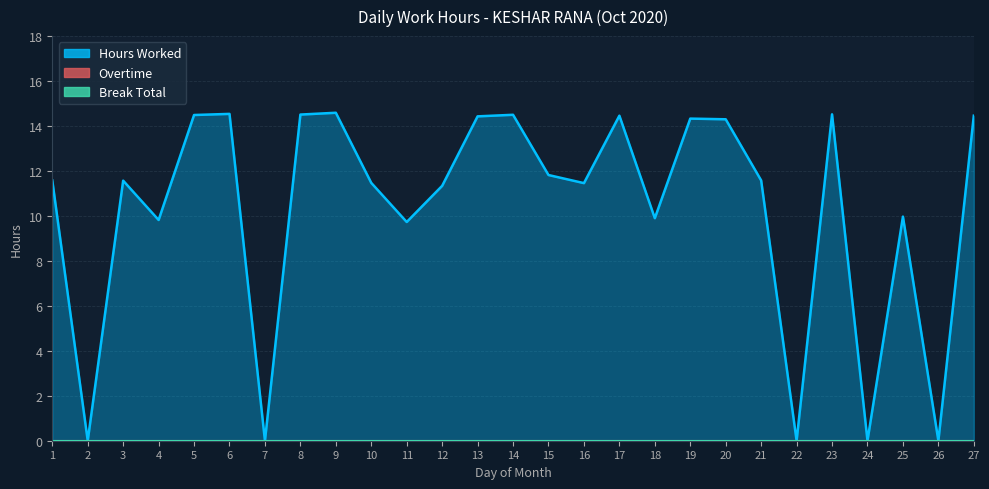

The value of Hours Worked at 1 is 7.6. True or false?

False